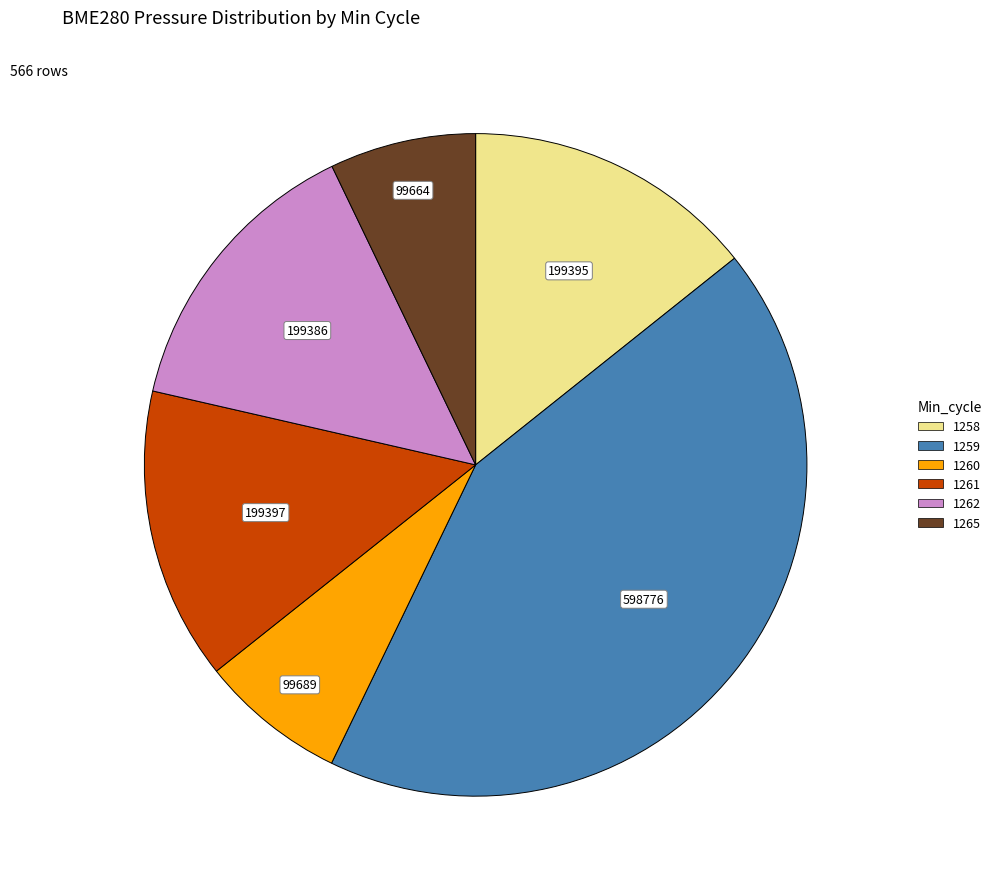

Does any single category account for the majority?

No